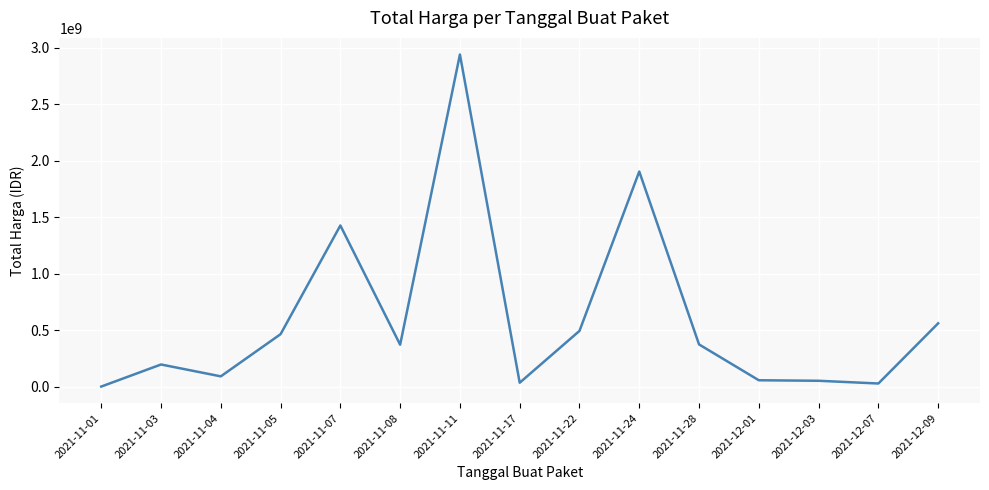

What is the ratio of the value at 2021-11-24 to the value at 2021-11-04?

21.0